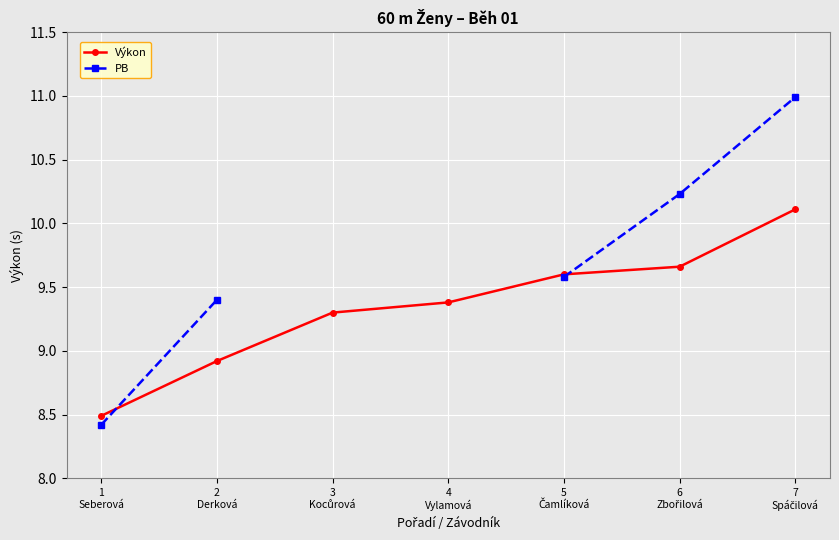

Is it true that Výkon equals 2.2 at 4
Vylamová?

False